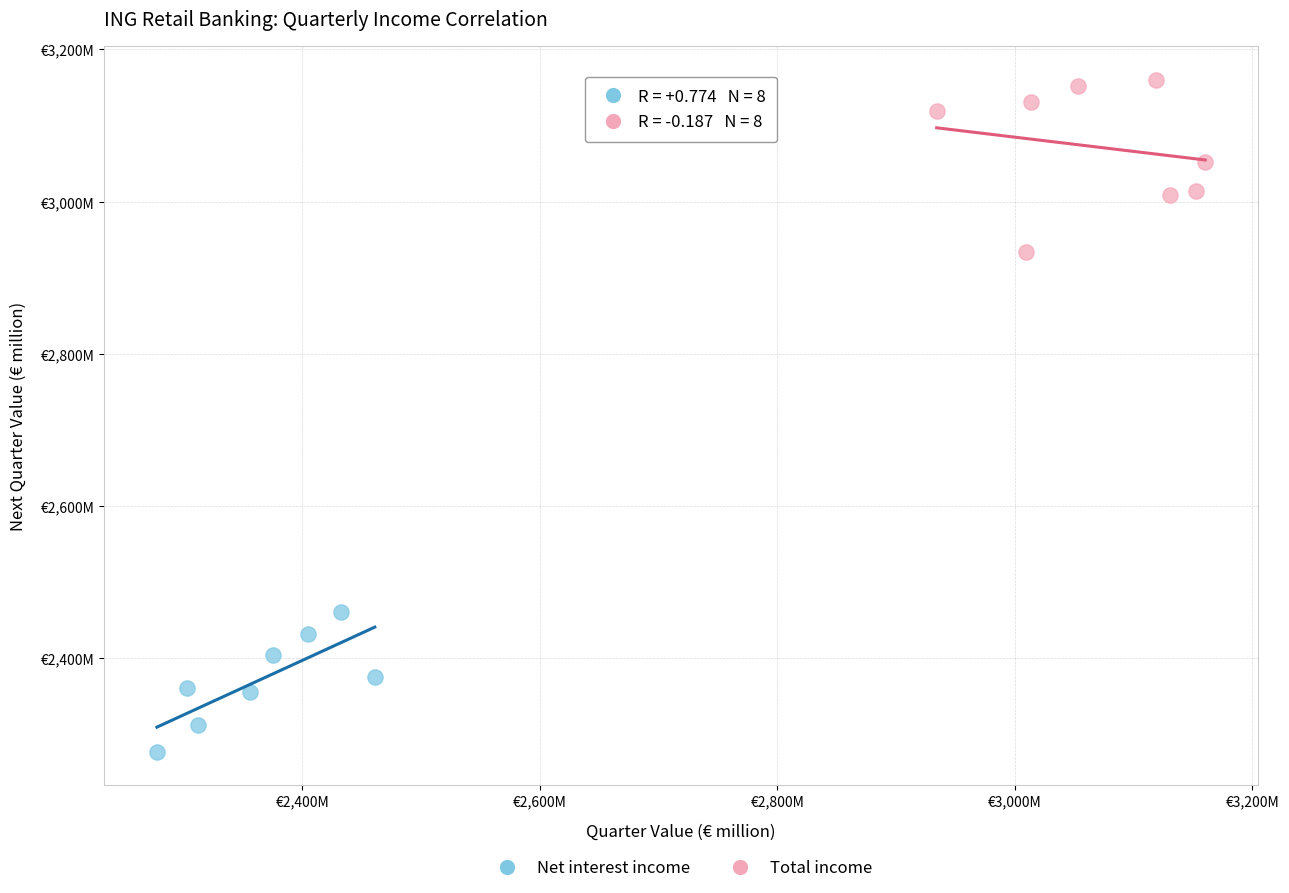

Which series contains the highest Y value?

Total income